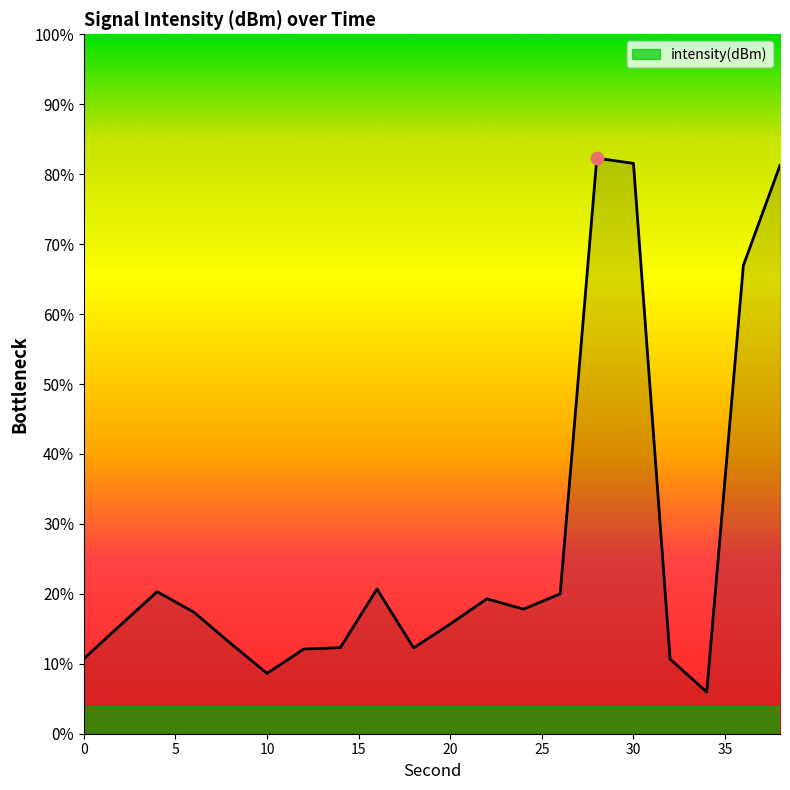

Between 6 and 4, which is larger?

4